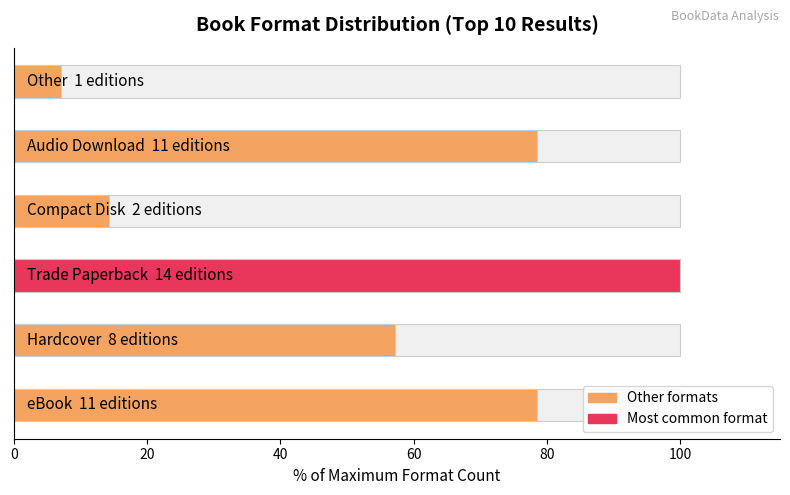

What is the minimum value shown in the chart?

7.1